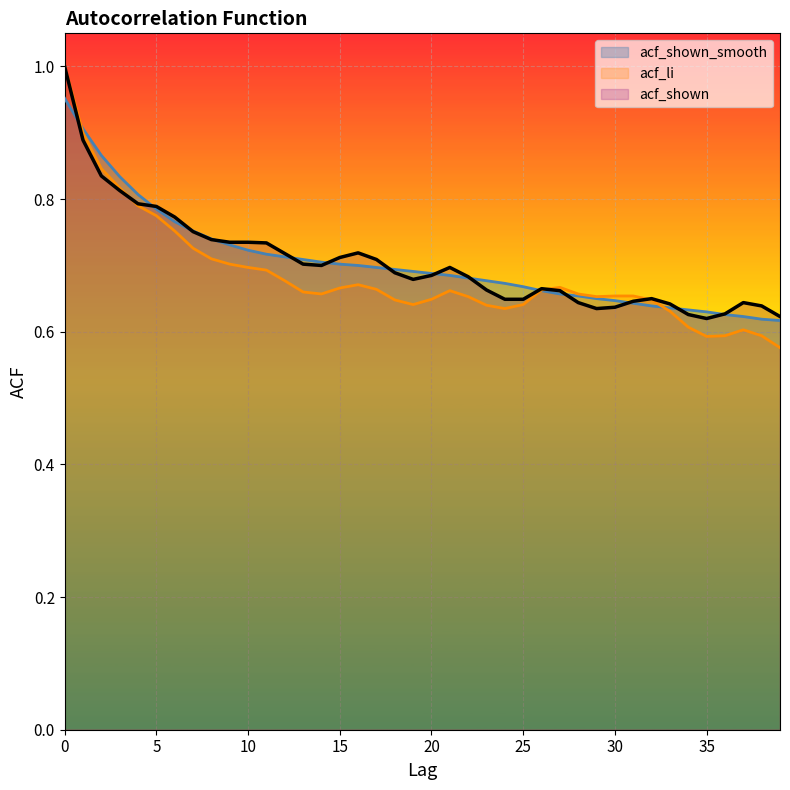

What is the maximum value shown in the chart?

1.0